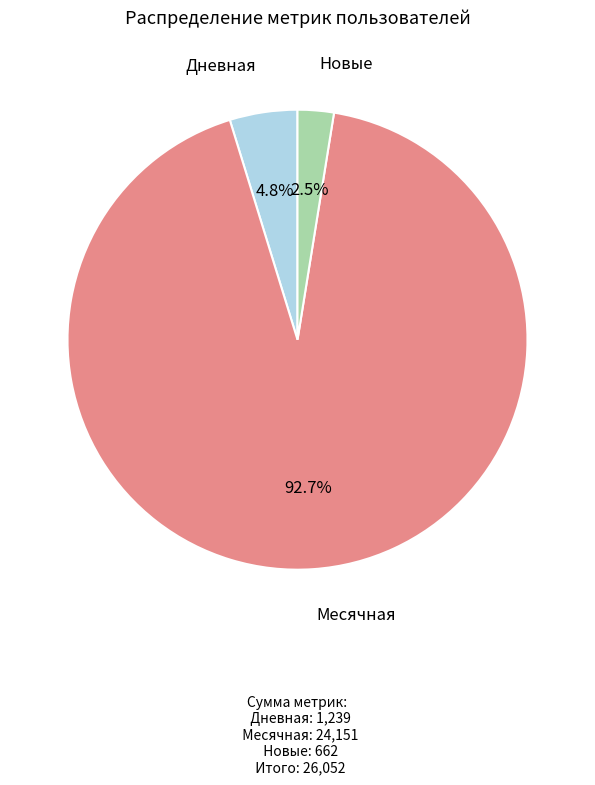

What is the majority slice?

Месячная